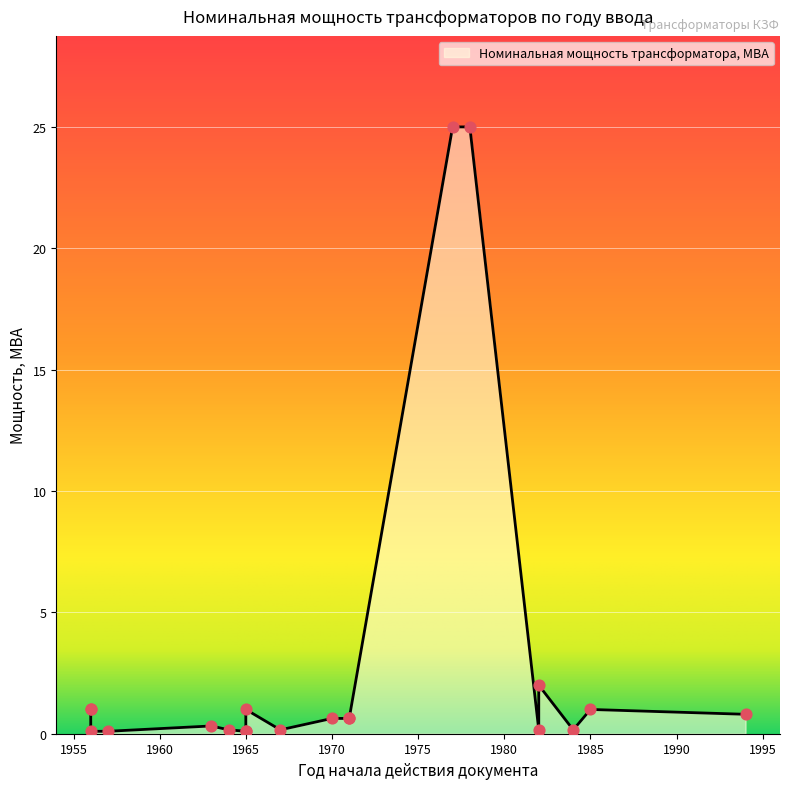

Between 1971 and 1977, which is larger?

1977